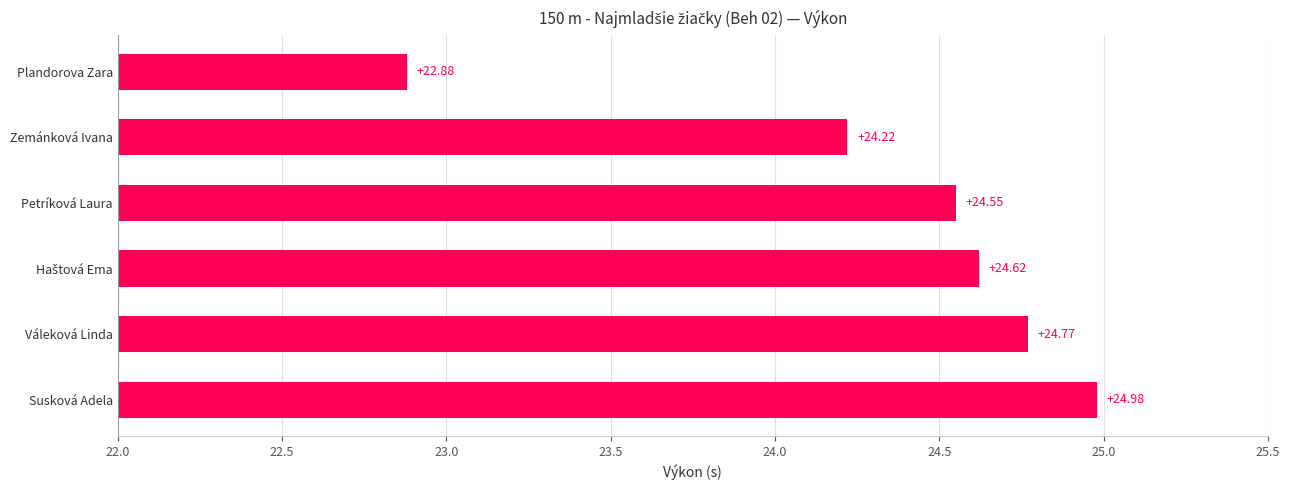

How many distinct data groups are displayed?

1